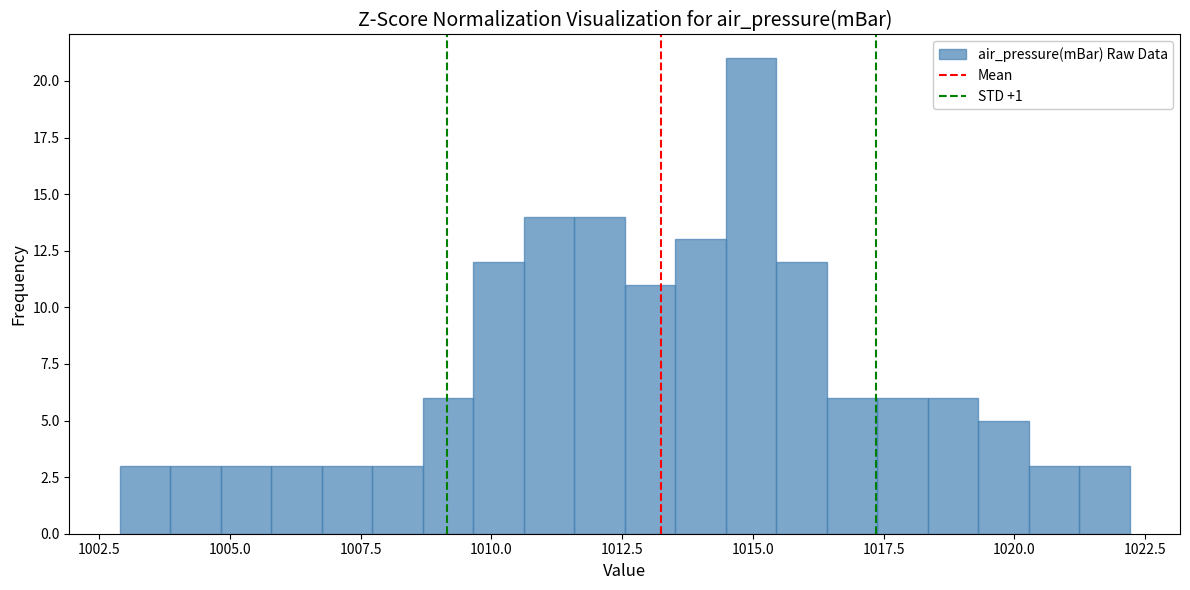

Around what value on the x-axis is the tallest bar? Give the approximate position of its centre, as read against the axis.

1015.0